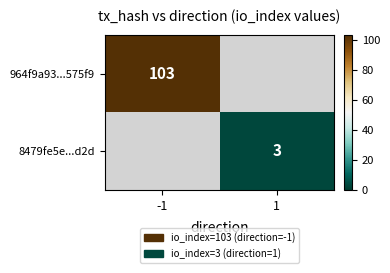

The 964f9a93...575f9 series shows 32 at -1. True or false?

False